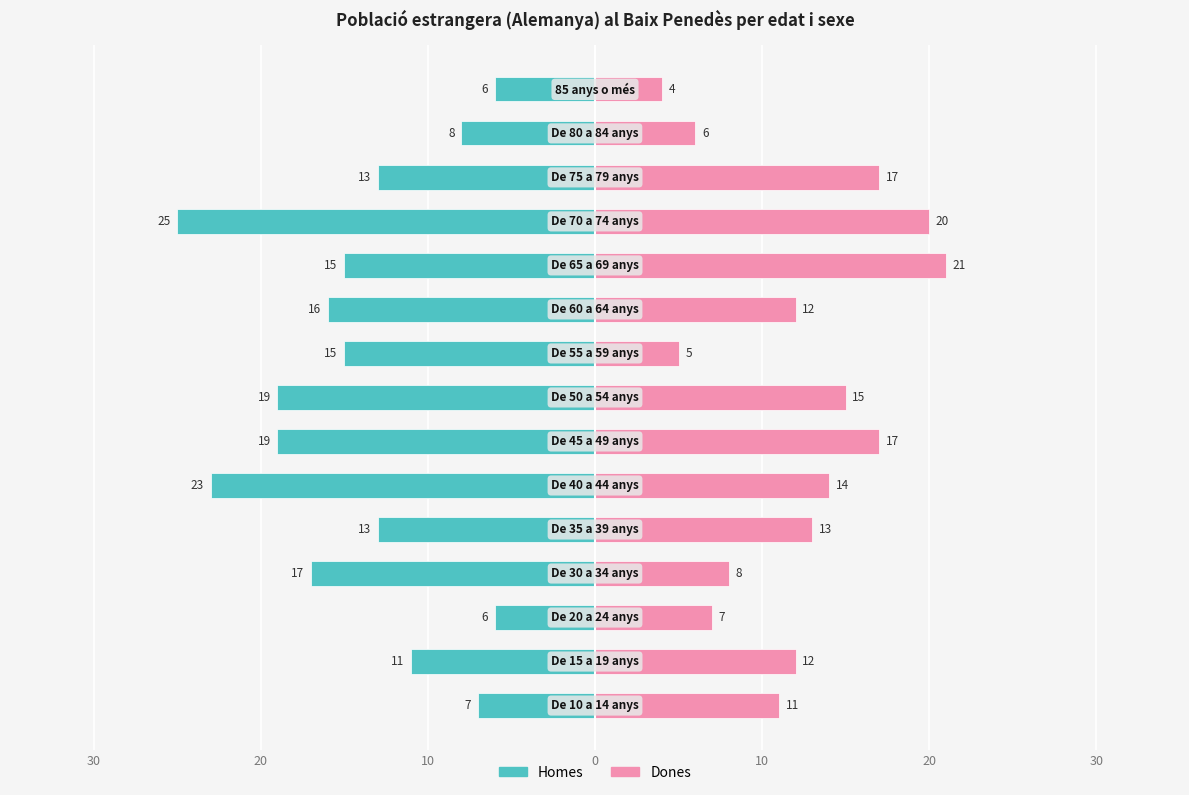

Reading right to left, what are all the values shown in this chart?

Homes: -6	-8	-13	-25	-15	-16	-15	-19	-19	-23	-13	-17	-6	-11	-7
Dones: 4	6	17	20	21	12	5	15	17	14	13	8	7	12	11